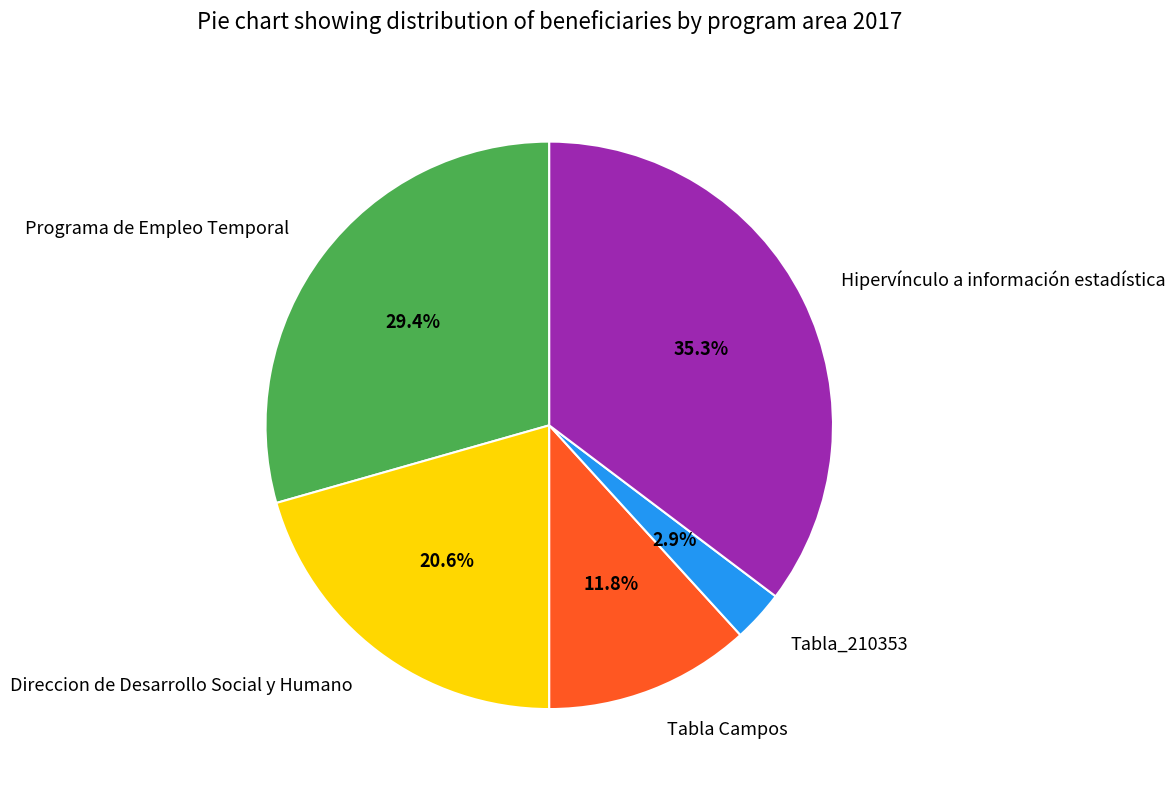

To the nearest percent, what portion does Direccion de Desarrollo Social y Humano represent?

21%